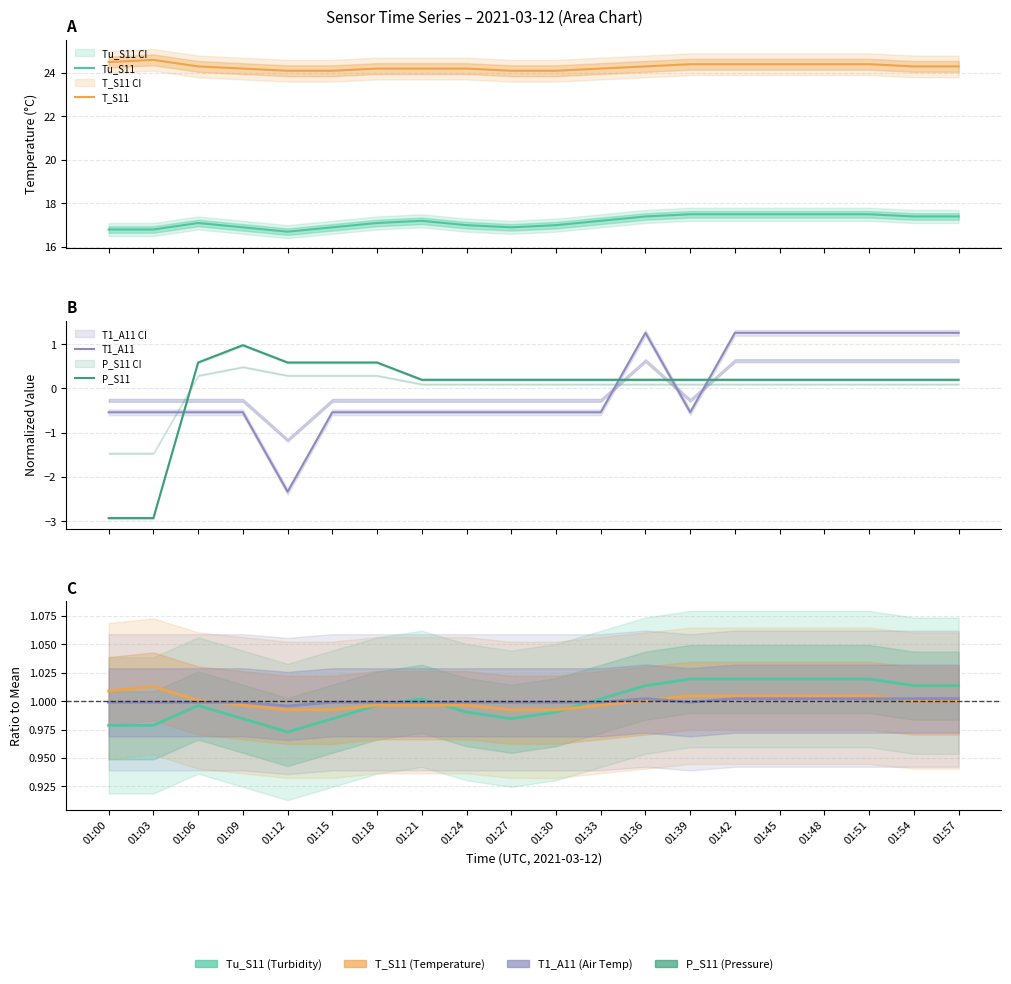

How many intersections are there between Tu_S11 and T_S11?

3